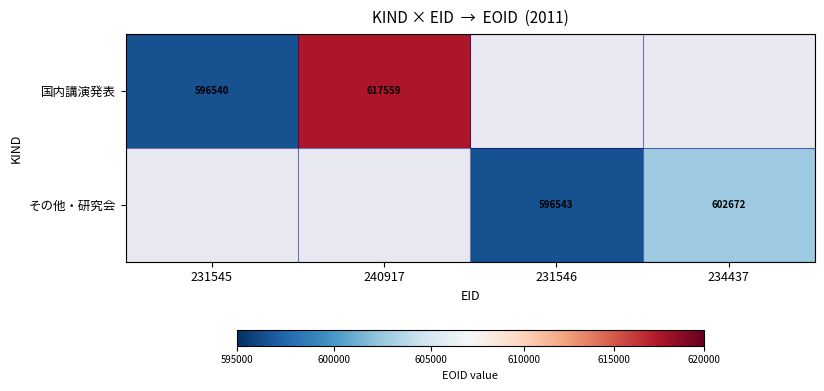

Which label corresponds to the largest value in the chart?

240917